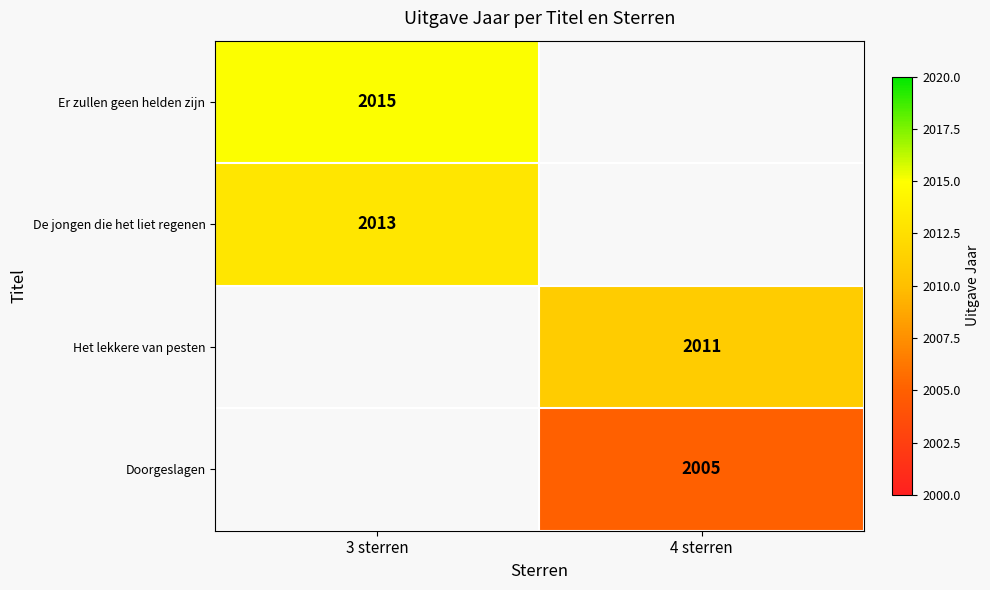

The value of Doorgeslagen at 4 sterren is 2005. True or false?

True